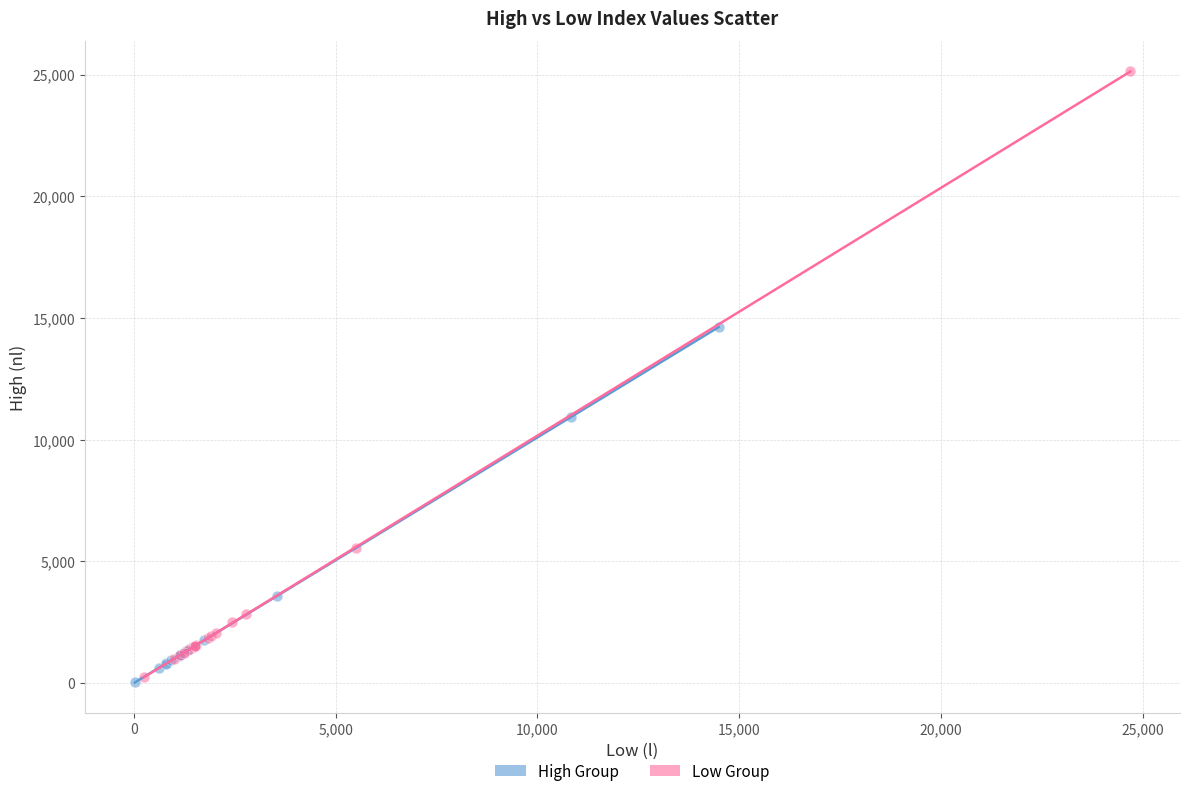

Which series contains the highest Y value?

Low Group